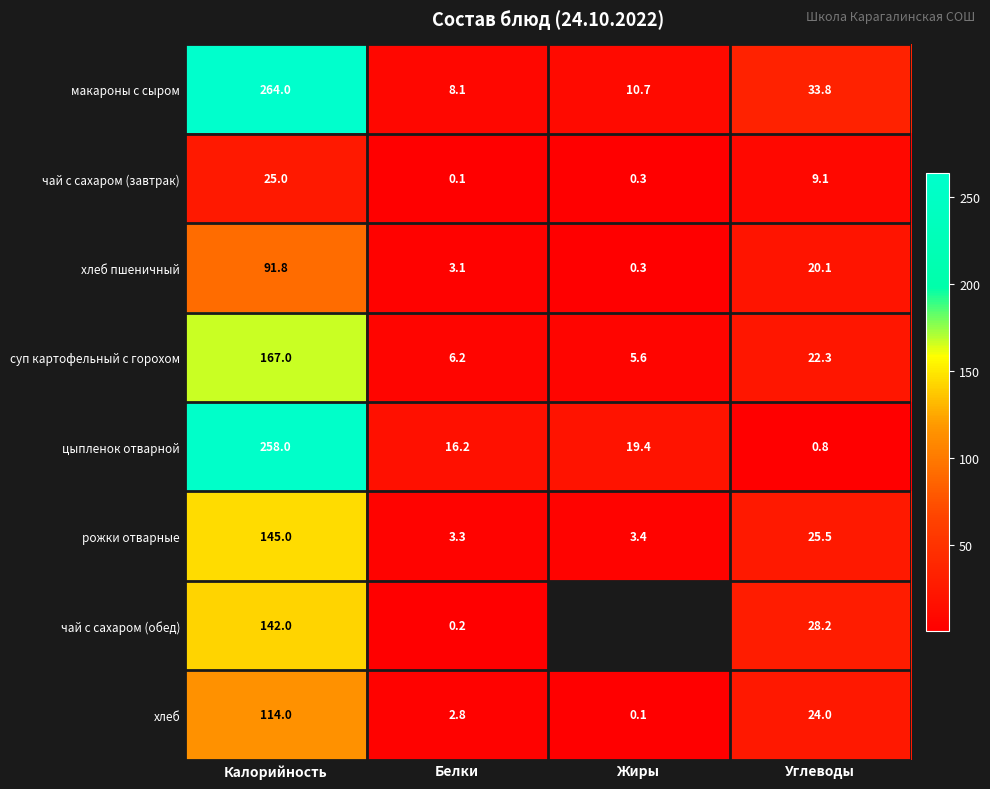

What is the difference between the хлеб пшеничный values at Калорийность and Белки?

88.7